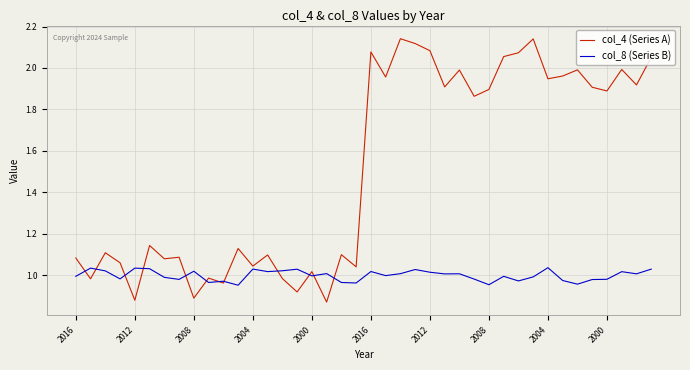

Rank the series by their average value, from highest to lowest.

col_4 (Series A), col_8 (Series B)